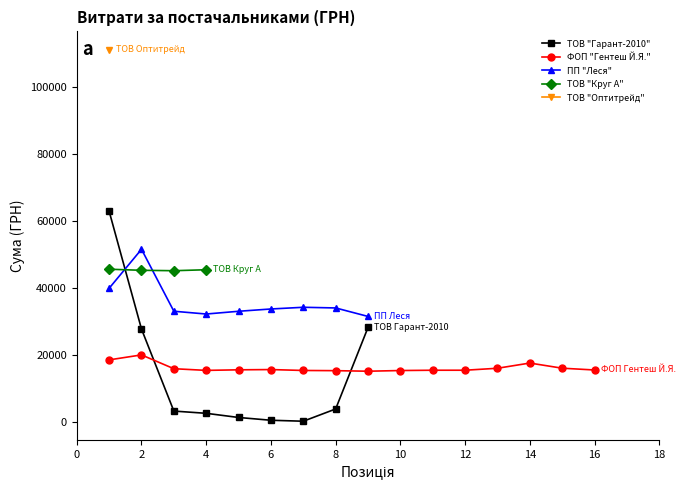

What is the difference between the maximum and minimum values in the ПП "Леся" series?

20095.2